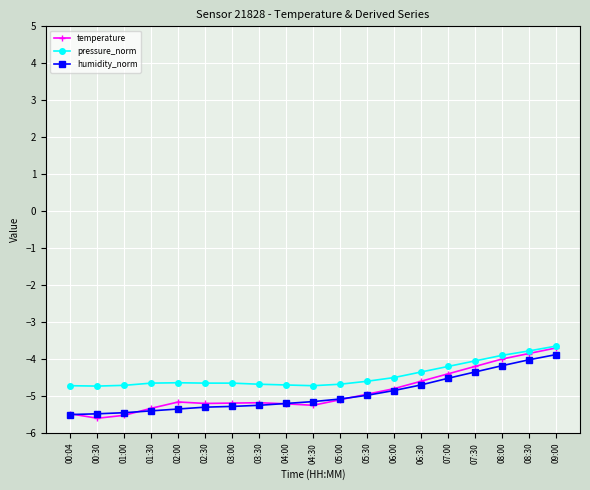

What is the greatest value displayed?

-3.6